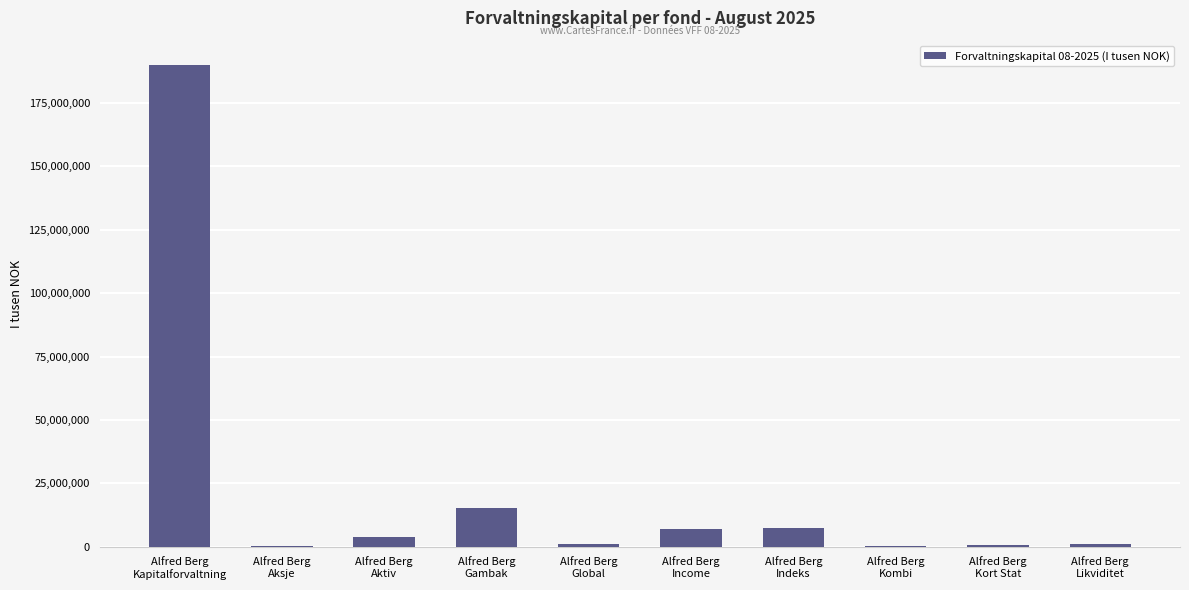

What is the change in value from Alfred Berg
Kapitalforvaltning to Alfred Berg
Kombi?

-189610210